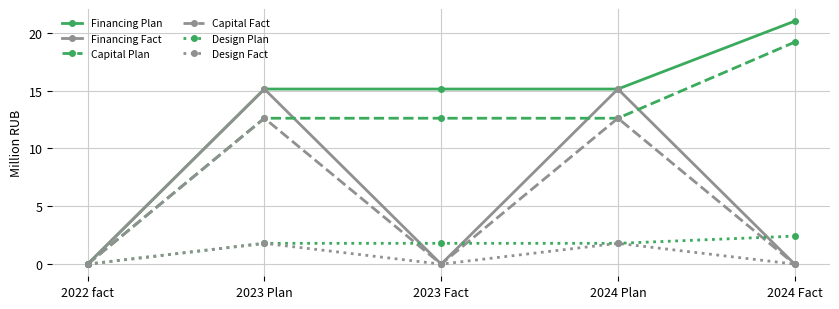

Which series has the largest range (max minus min)?

Financing Plan